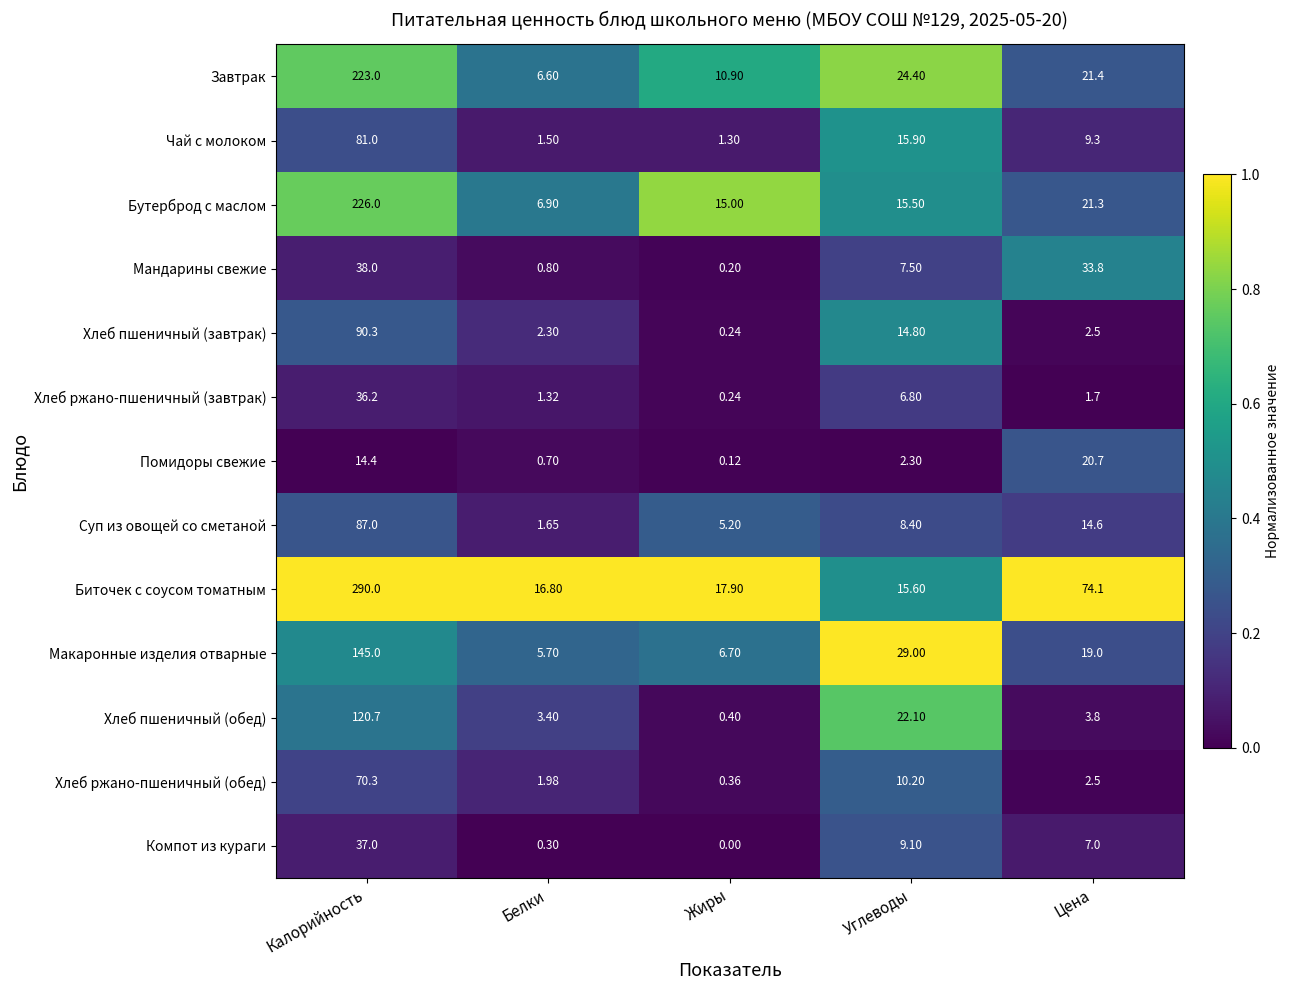

Which series has the largest total across all categories?

Биточек с соусом томатным